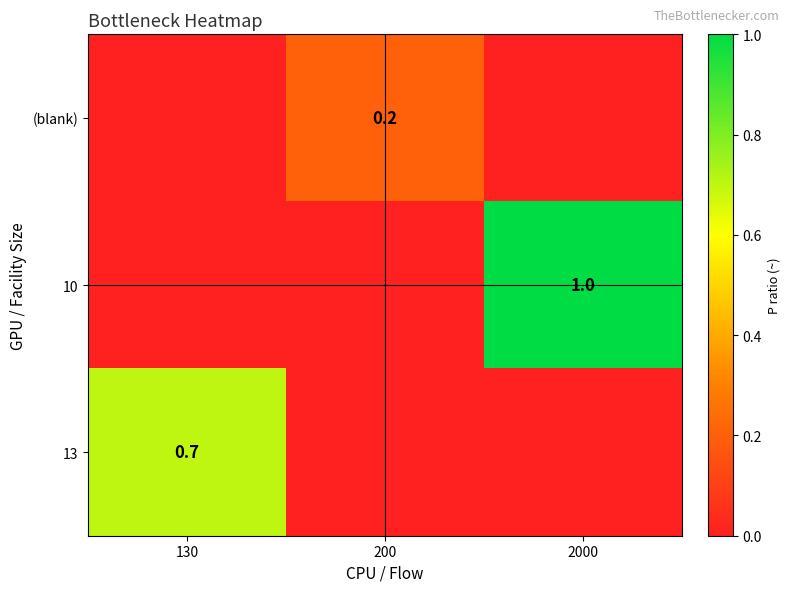

Is it true that 13 equals 1.1 at 130?

False